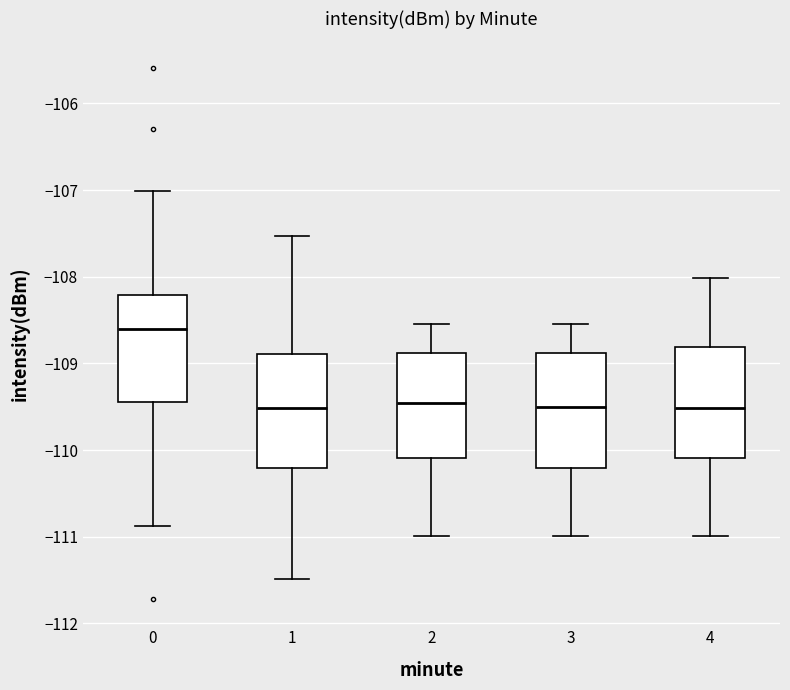

Reading left to right, transcribe this box plot: for each box, give where its median line is, the range the box spans, and where its two whiskers end, as read against the y-axis. The values are not printed on the chart, so give them approximately, as read against the axis.

0: median -108.6, box -109.4 to -108.2, whiskers -110.9 to -107.0
1: median -109.5, box -110.2 to -108.9, whiskers -111.5 to -107.5
2: median -109.5, box -110.1 to -108.9, whiskers -111.0 to -108.5
3: median -109.5, box -110.2 to -108.9, whiskers -111.0 to -108.5
4: median -109.5, box -110.1 to -108.8, whiskers -111.0 to -108.0